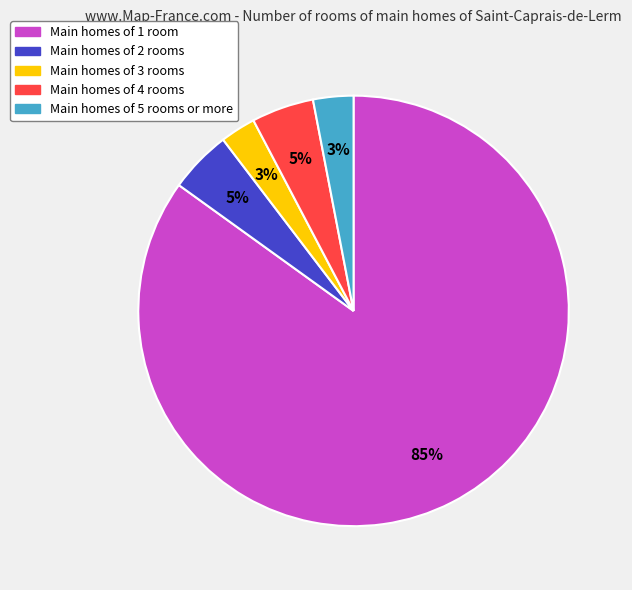

How many slices are in this pie chart?

5